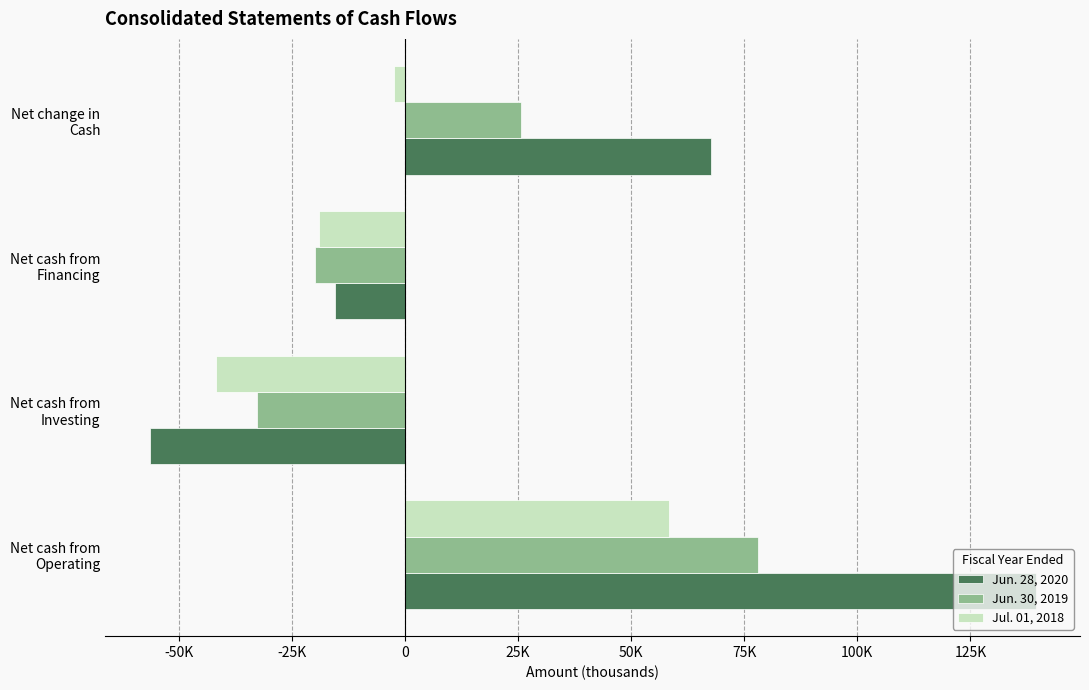

What is the value of the Jul. 01, 2018 bar at the 2nd from the left?

-41806